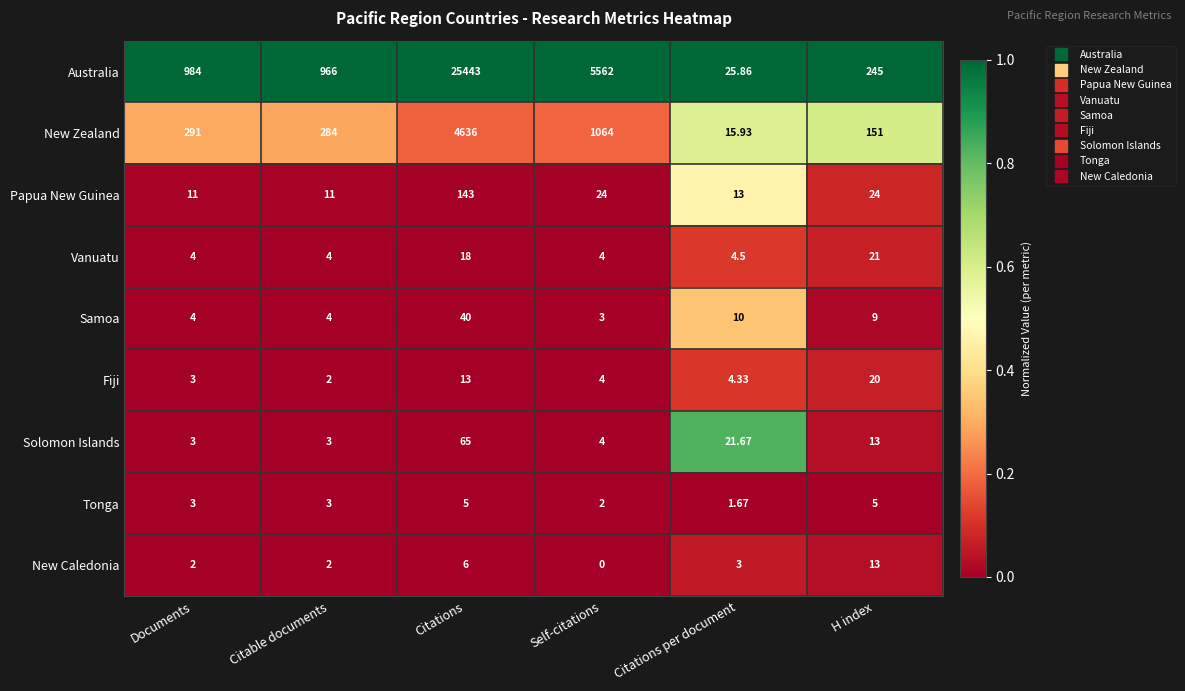

List the series in order of their peak value, lowest first.

Tonga, New Caledonia, Fiji, Vanuatu, Samoa, Solomon Islands, Papua New Guinea, New Zealand, Australia